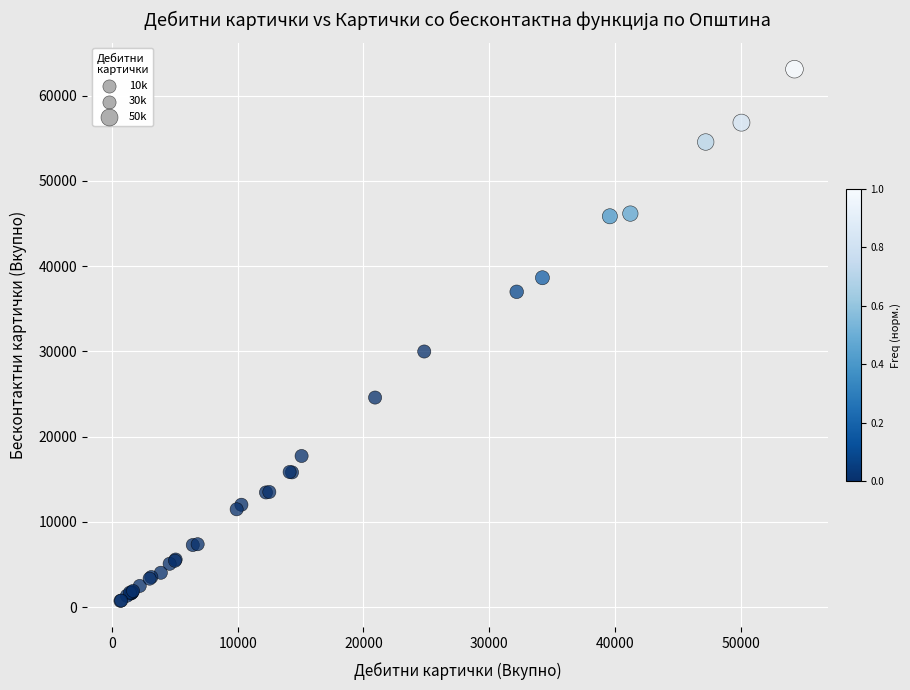

What Y value in the scatter plot is closest to 31925?

29990